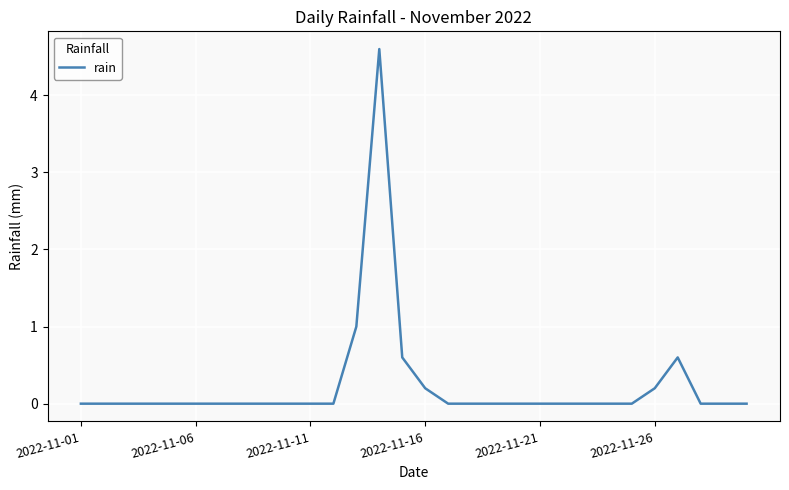

What is the greatest value displayed?

4.6